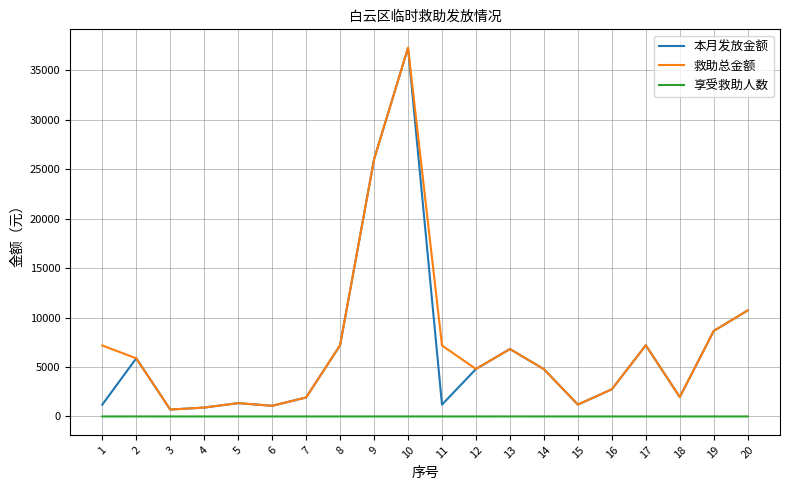

Is the value of 享受救助人数 at 15 greater than the value of 救助总金额 at 14?

No